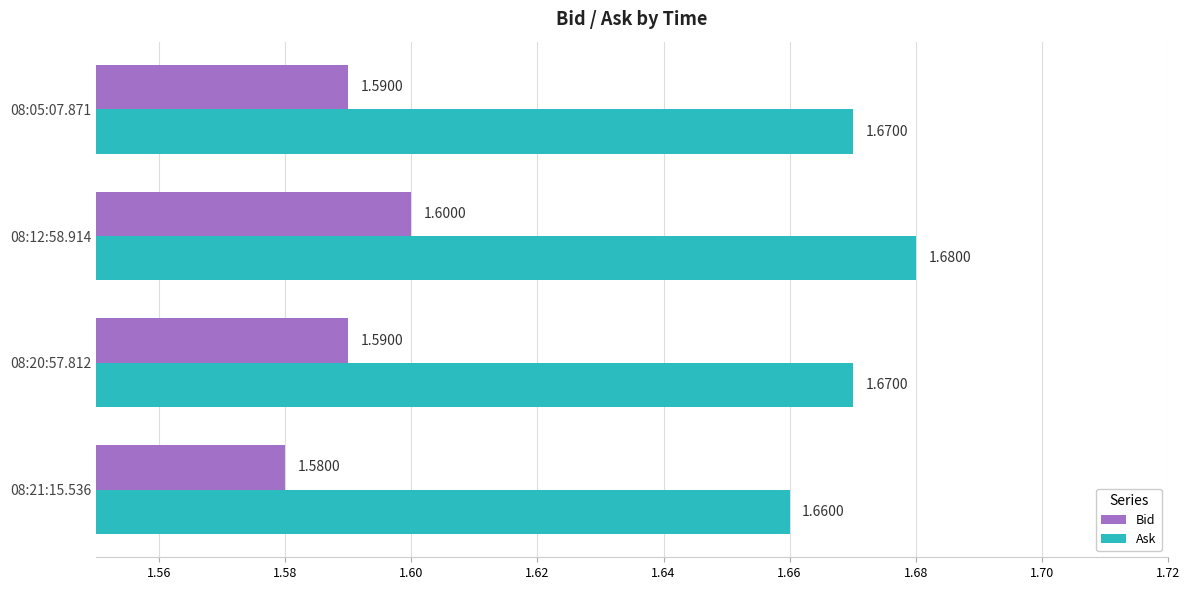

List the series in order of their peak value, highest first.

Ask, Bid